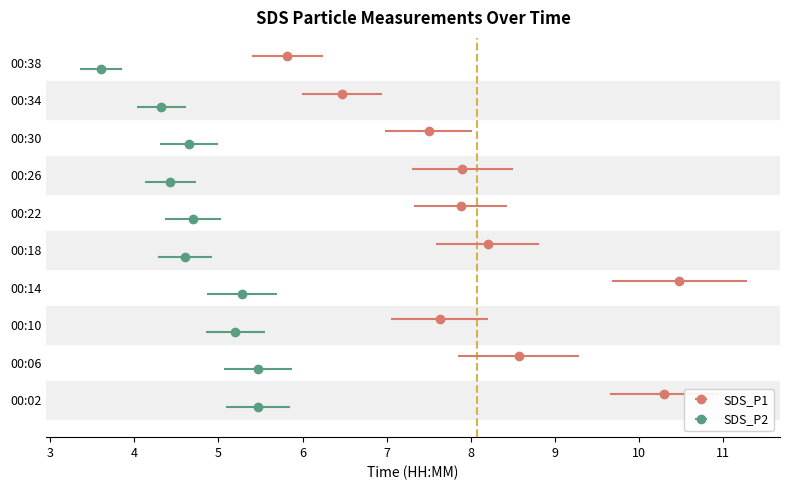

Reading left to right, list all the values displayed in this chart.

SDS_P1: 10.3	8.6	7.6	10.5	8.2	7.9	7.9	7.5	6.5	5.8
SDS_P2: 5.5	5.5	5.2	5.3	4.6	4.7	4.4	4.7	4.3	3.6